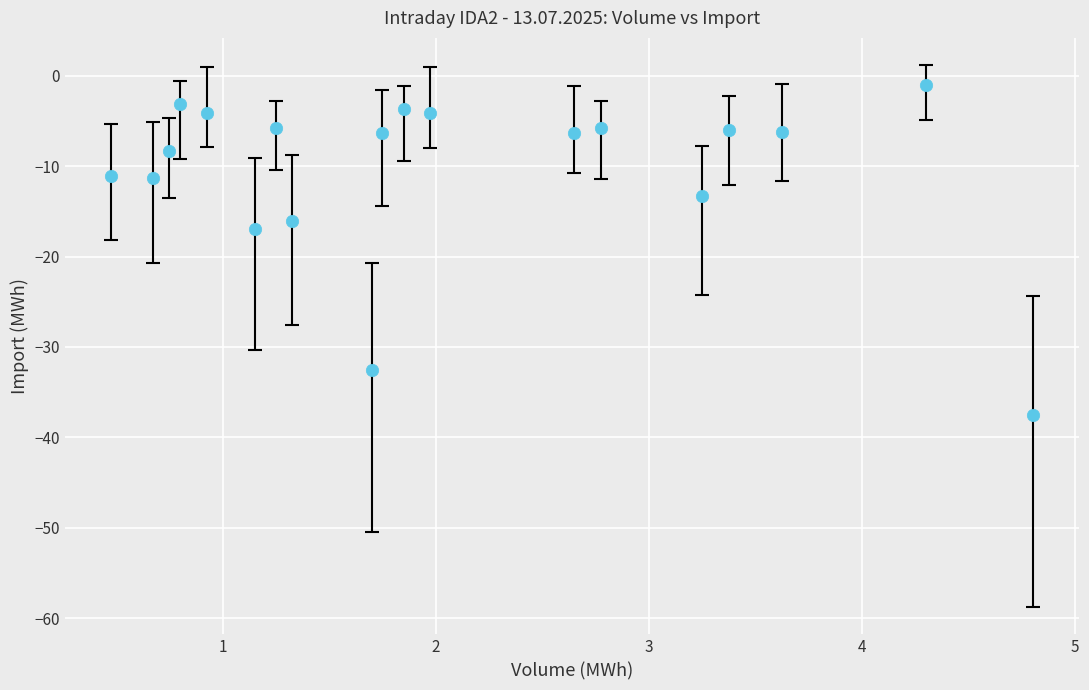

What is the range of Y values (max minus min)?

36.5